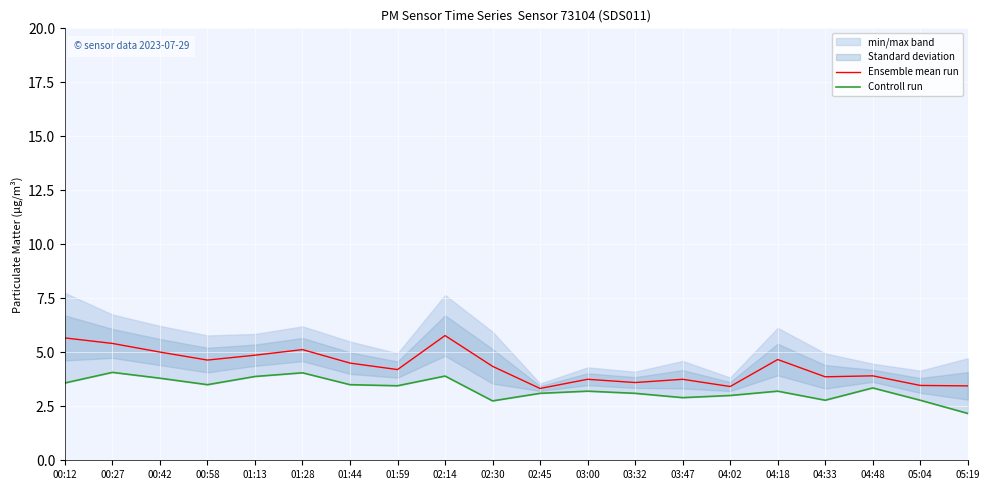

At which category does the chart reach its peak across all series?

02:14